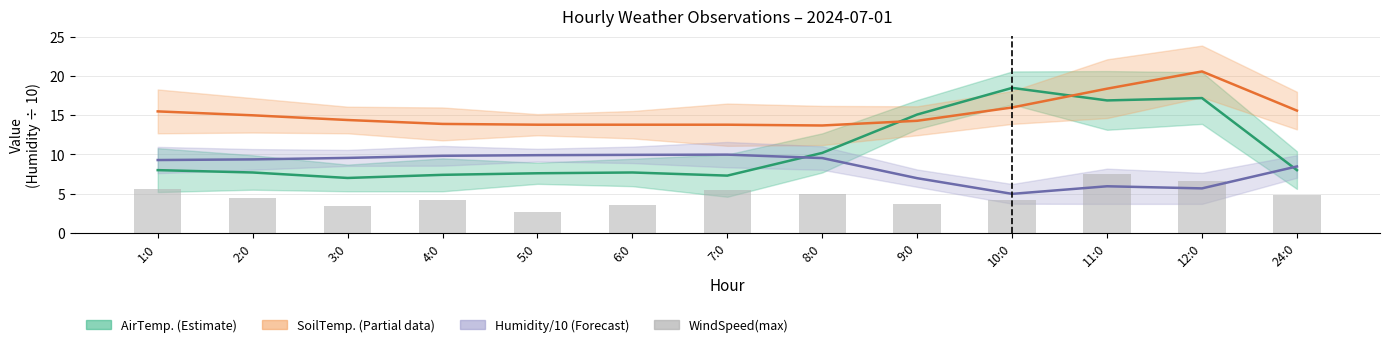

What is the spread (max minus min) of values at 6:0?

10.3